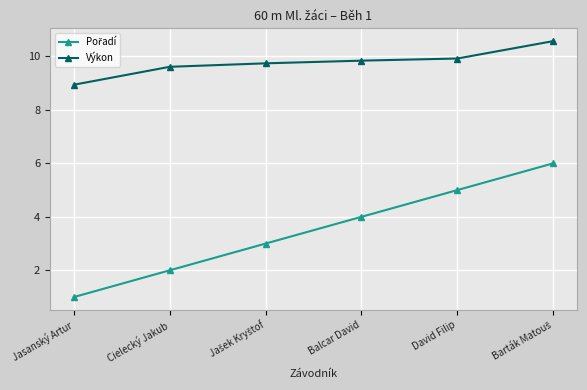

What is the smallest value displayed?

1.0